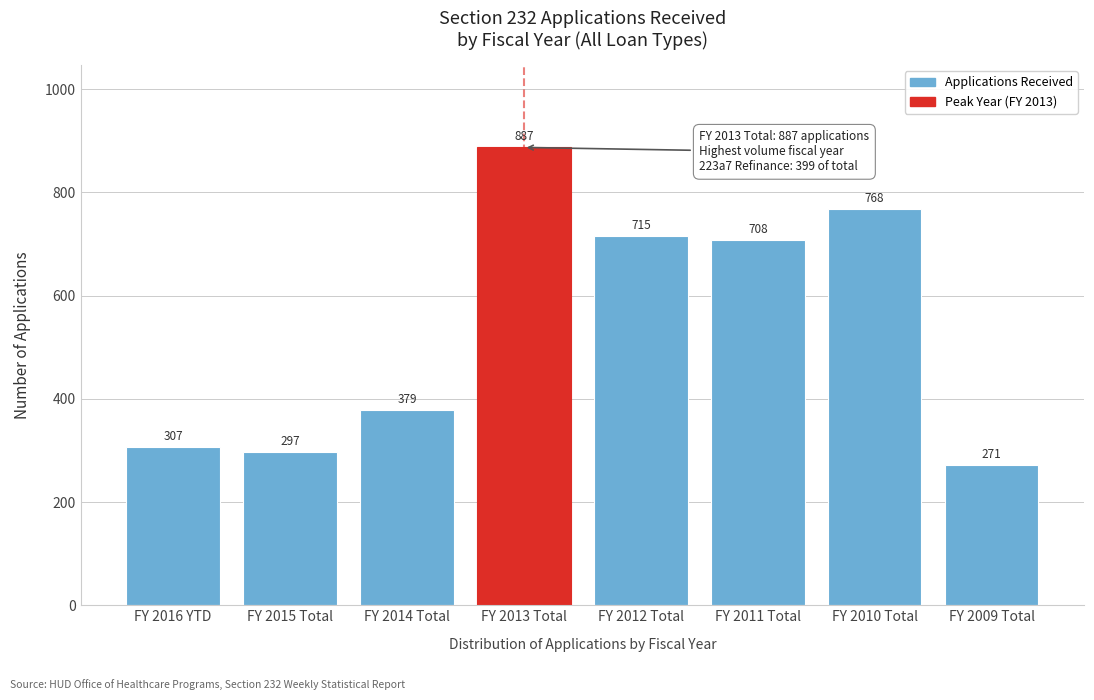

Reading left to right, what are all the values shown in this chart?

307	297	379	887	715	708	768	271